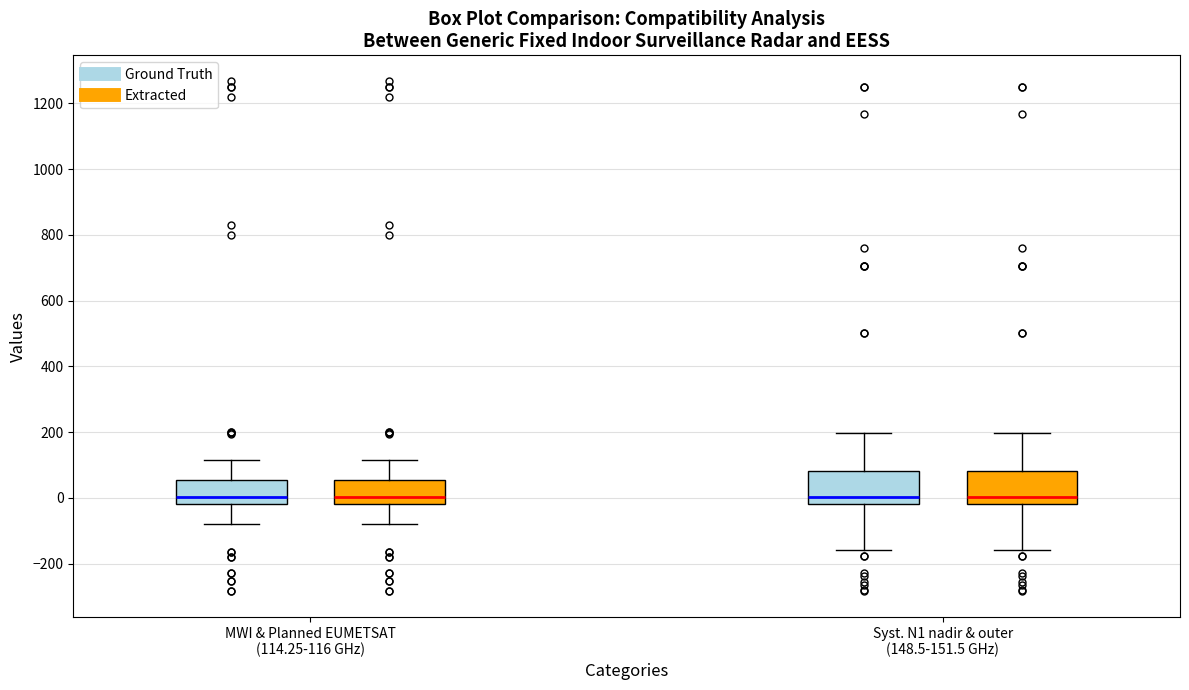

Where is the upper edge of the box for MWI & Planned EUMETSAT (114.25-116 GHz) (Ground Truth) on the y-axis? The values are not printed on the chart, so give them approximately, as read against the axis.

60